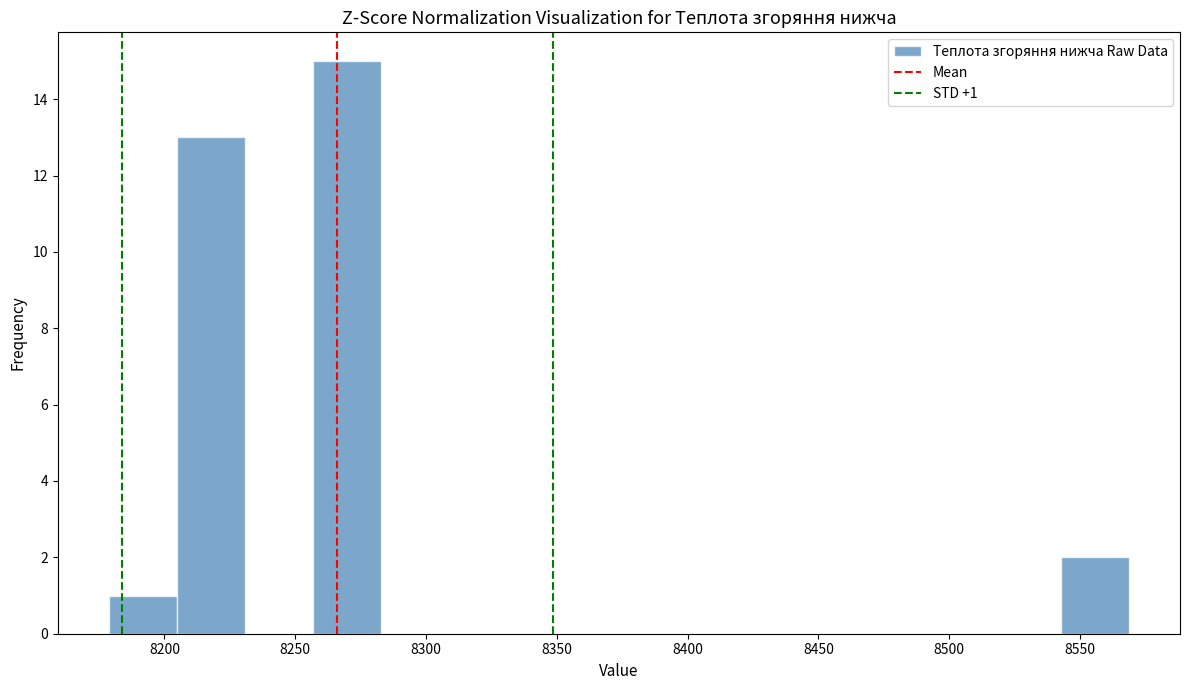

Which range on the x-axis has the tallest bar?

8255 to 8285